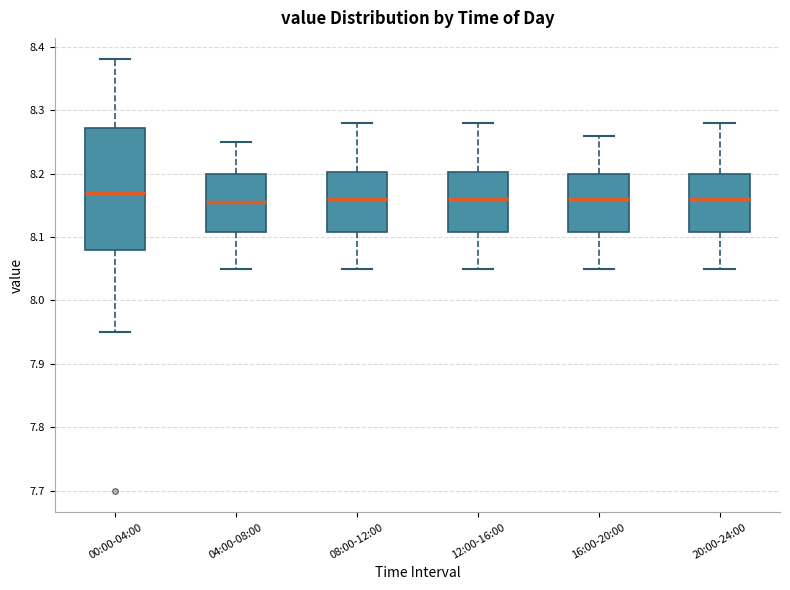

Reading left to right, read every box against the y-axis: the position of its median line, the range the box covers, and the ends of its whiskers. The values are not printed on the chart, so give them approximately, as read against the axis.

00:00-04:00: median 8.17, box 8.08 to 8.27, whiskers 7.95 to 8.38
04:00-08:00: median 8.16, box 8.11 to 8.20, whiskers 8.05 to 8.25
08:00-12:00: median 8.16, box 8.11 to 8.20, whiskers 8.05 to 8.28
12:00-16:00: median 8.16, box 8.11 to 8.20, whiskers 8.05 to 8.28
16:00-20:00: median 8.16, box 8.11 to 8.20, whiskers 8.05 to 8.26
20:00-24:00: median 8.16, box 8.11 to 8.20, whiskers 8.05 to 8.28